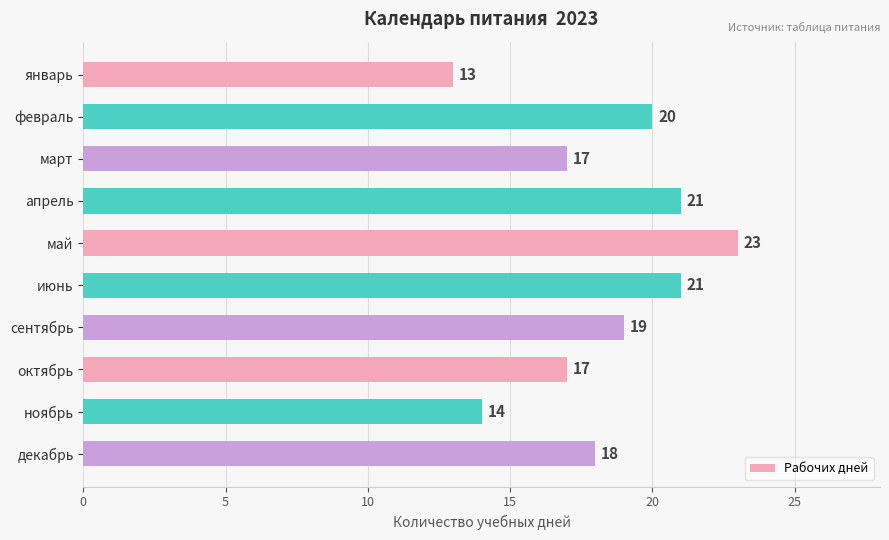

How many distinct data groups are displayed?

1